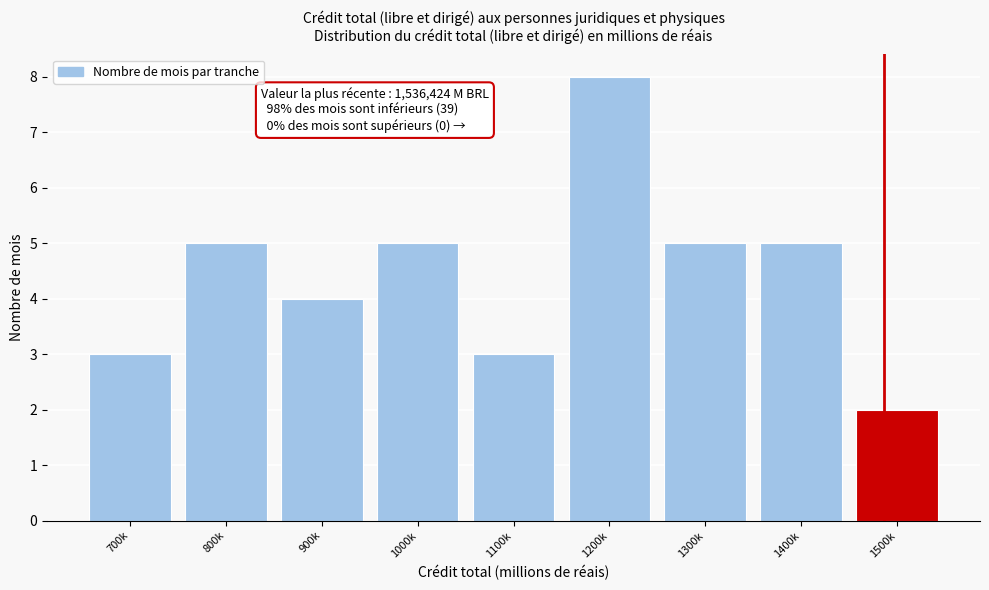

Reading right to left, what are all the values shown in this chart?

1500k=2	1400k=5	1300k=5	1200k=8	1100k=3	1000k=5	900k=4	800k=5	700k=3